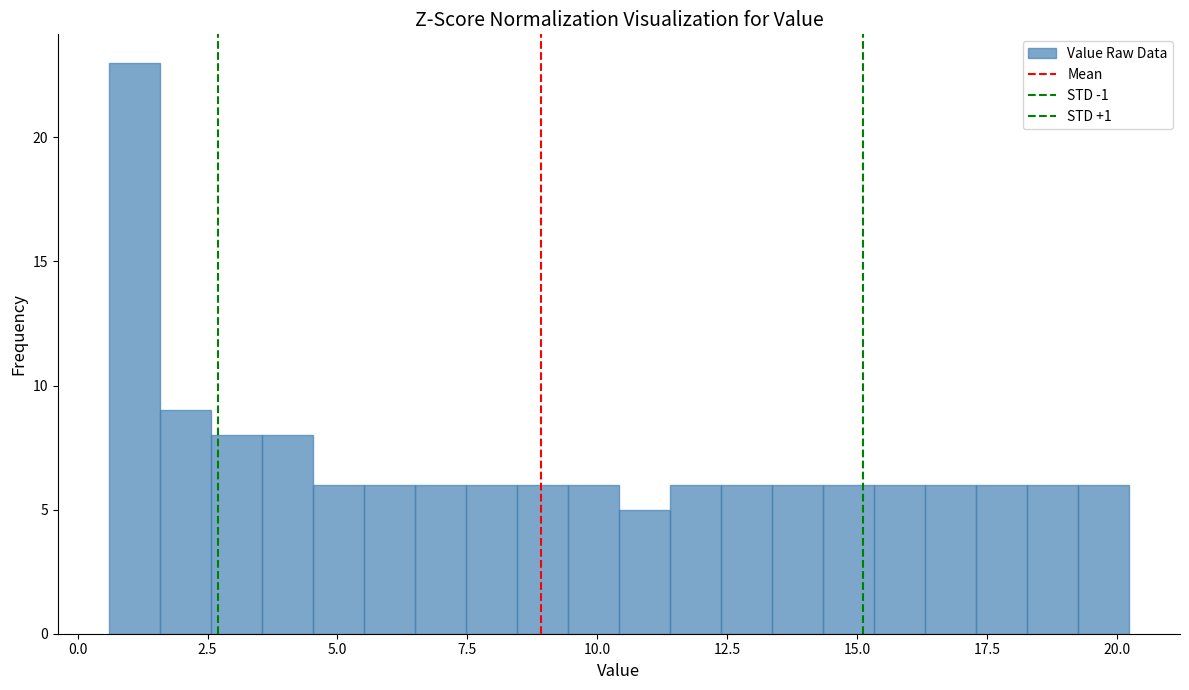

Around what value on the x-axis is the tallest bar? Give the approximate position of its centre, as read against the axis.

1.0